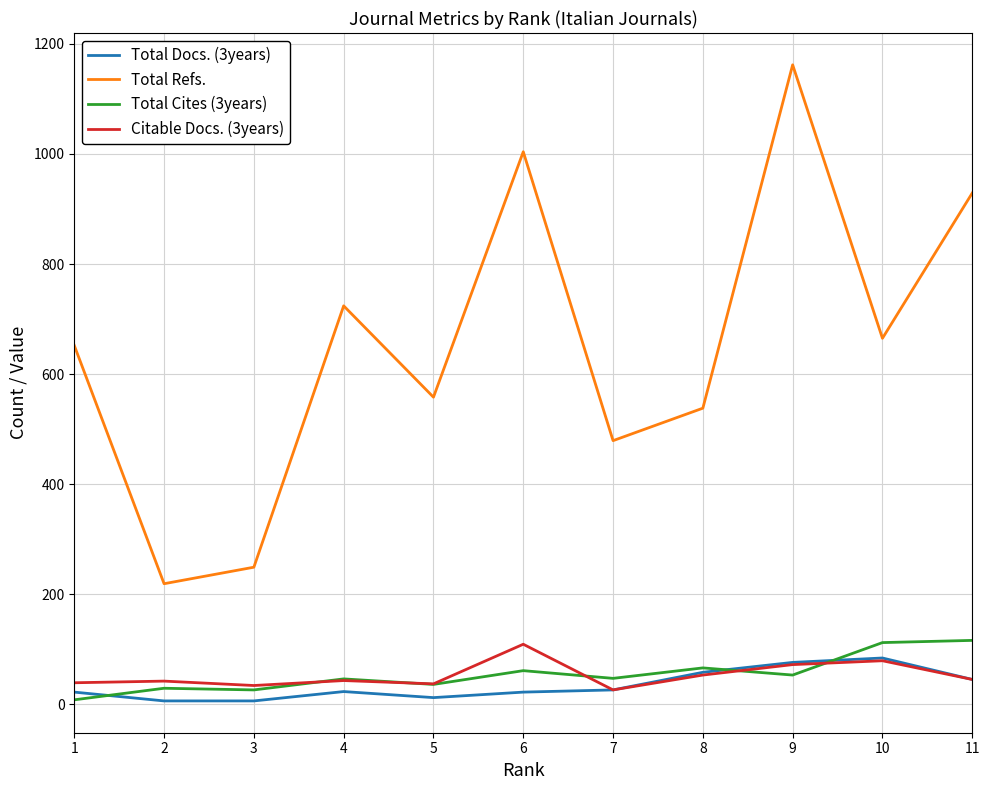

Is the value of Citable Docs. (3years) at 7 greater than the value of Total Docs. (3years) at 10?

No